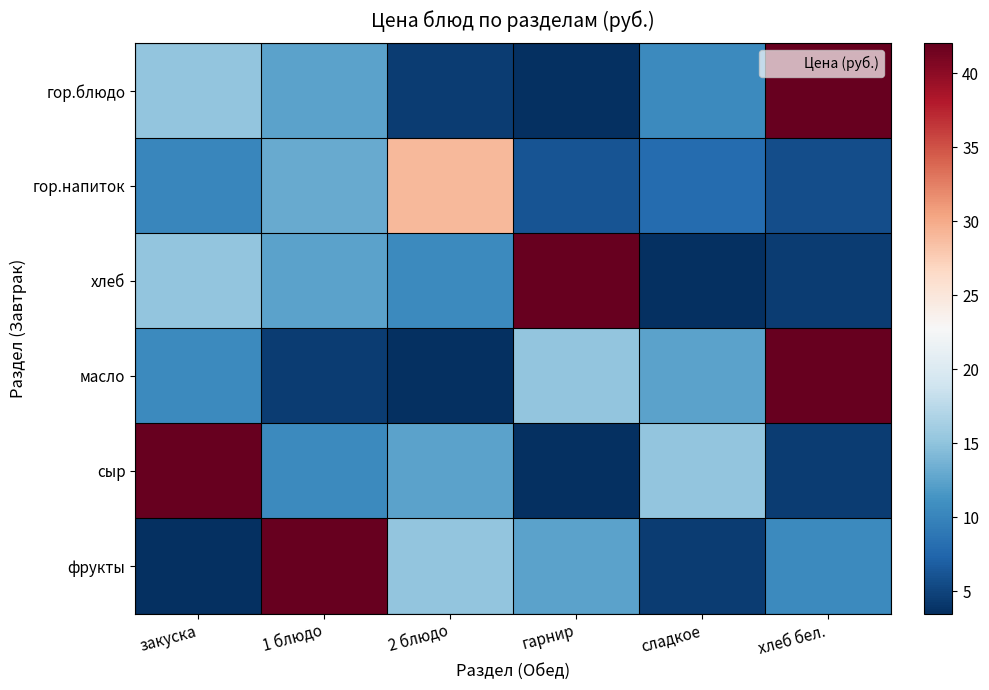

Rank the series by their maximum value, from highest to lowest.

гор.блюдо, хлеб, масло, сыр, фрукты, гор.напиток